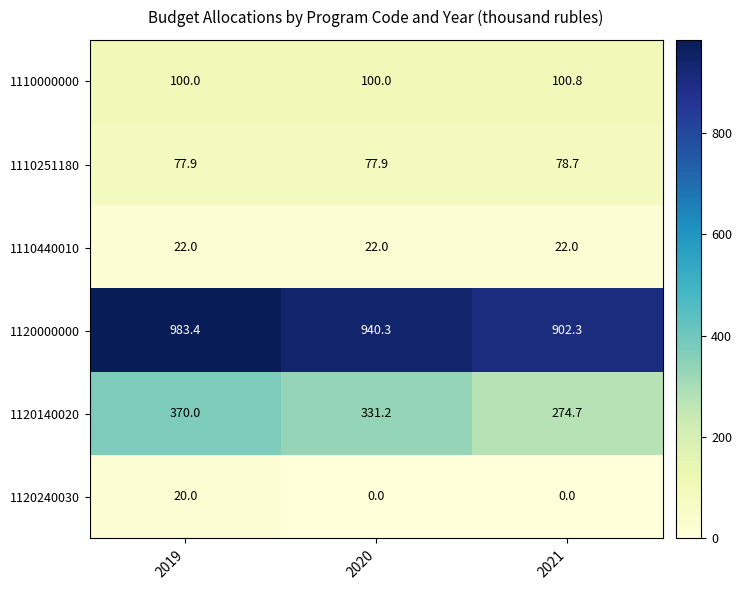

What is the difference between the maximum and second lowest values in the 1120240030 series?

20.0